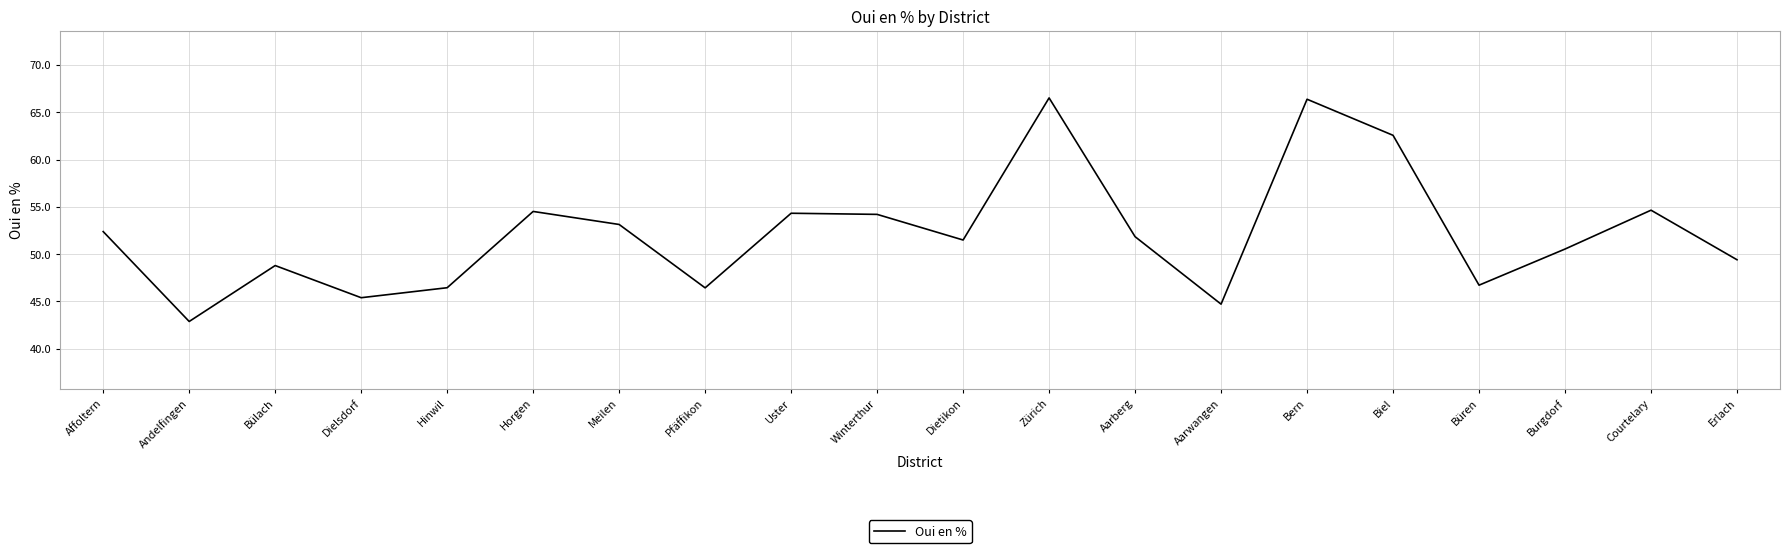

How many values are below 51?

9